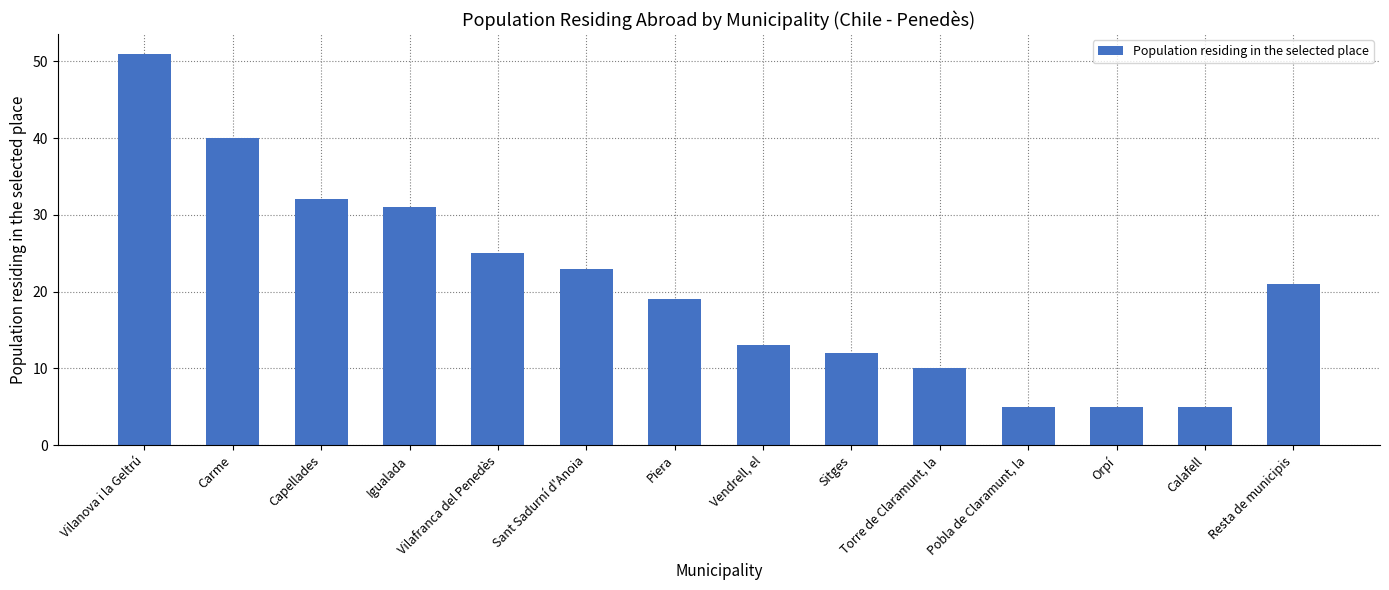

What is the ratio of the value at Vilanova i la Geltrú to the value at Vendrell, el?

3.9